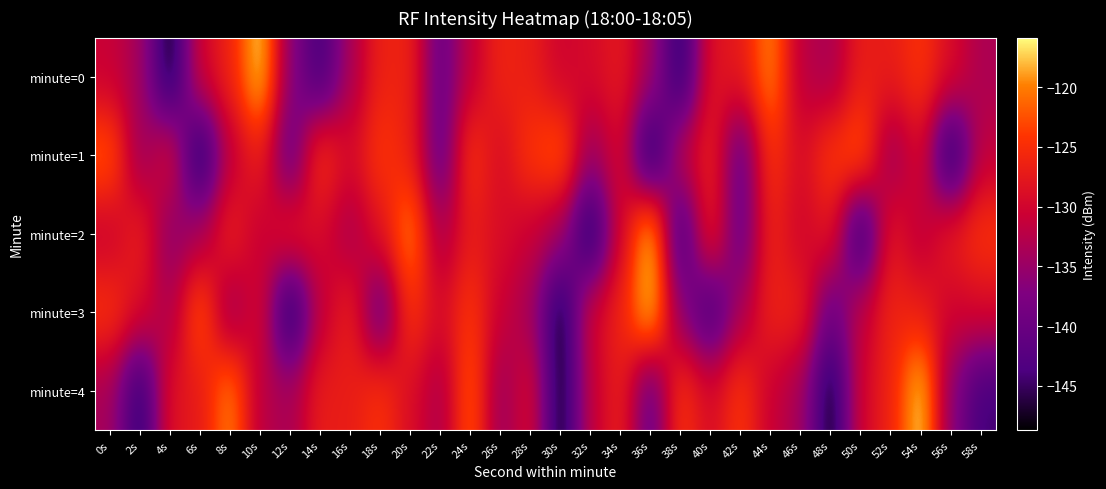

Rank the series by their maximum value, from highest to lowest.

minute=0, minute=2, minute=3, minute=4, minute=1